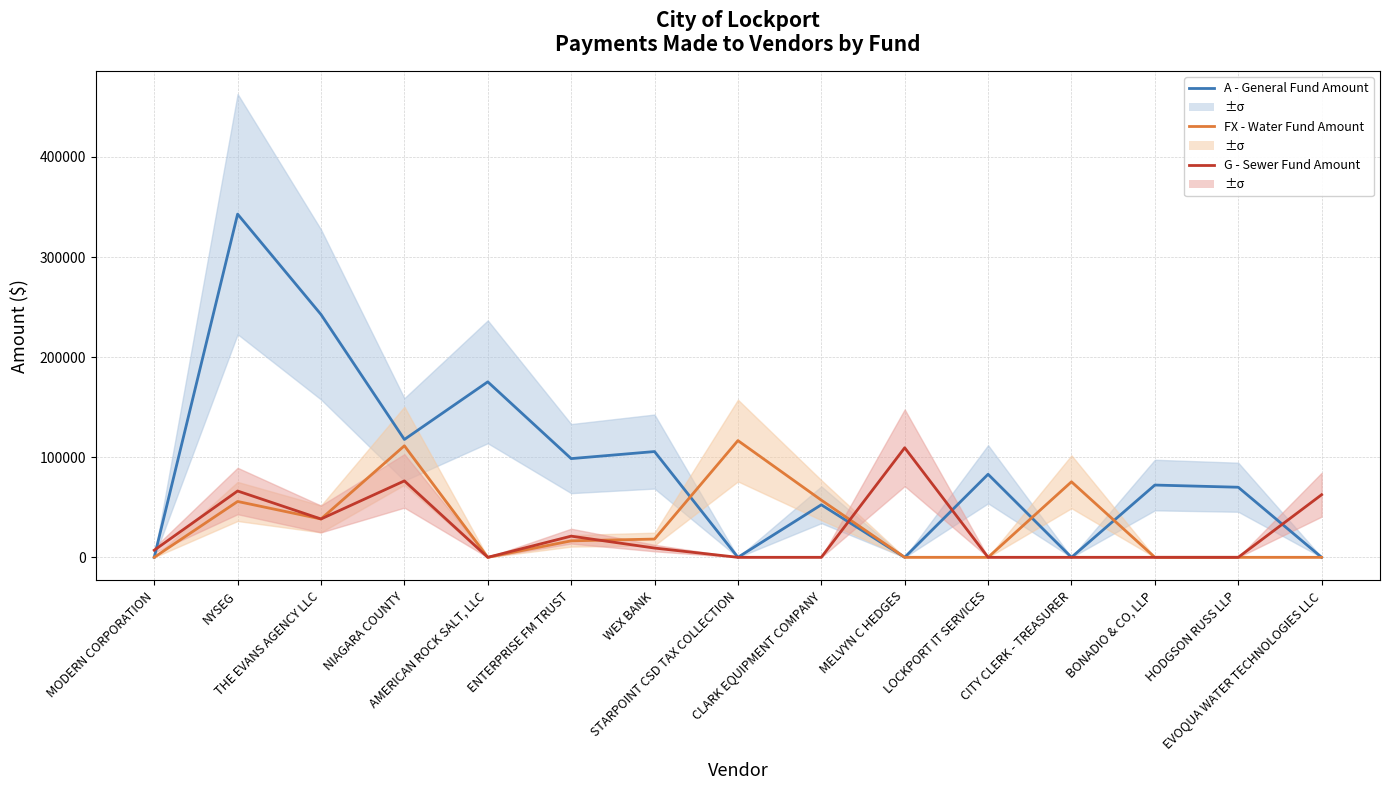

What is the sum of all FX - Water Fund Amount values?

489368.8